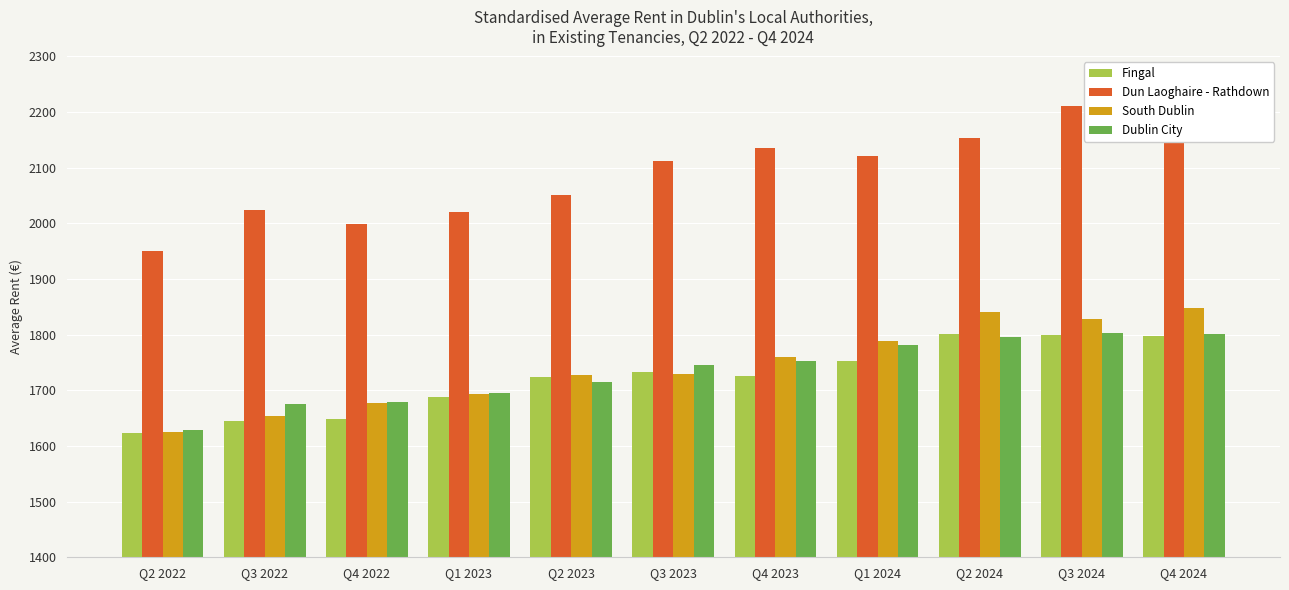

What position from the left is Q3 2022?

2